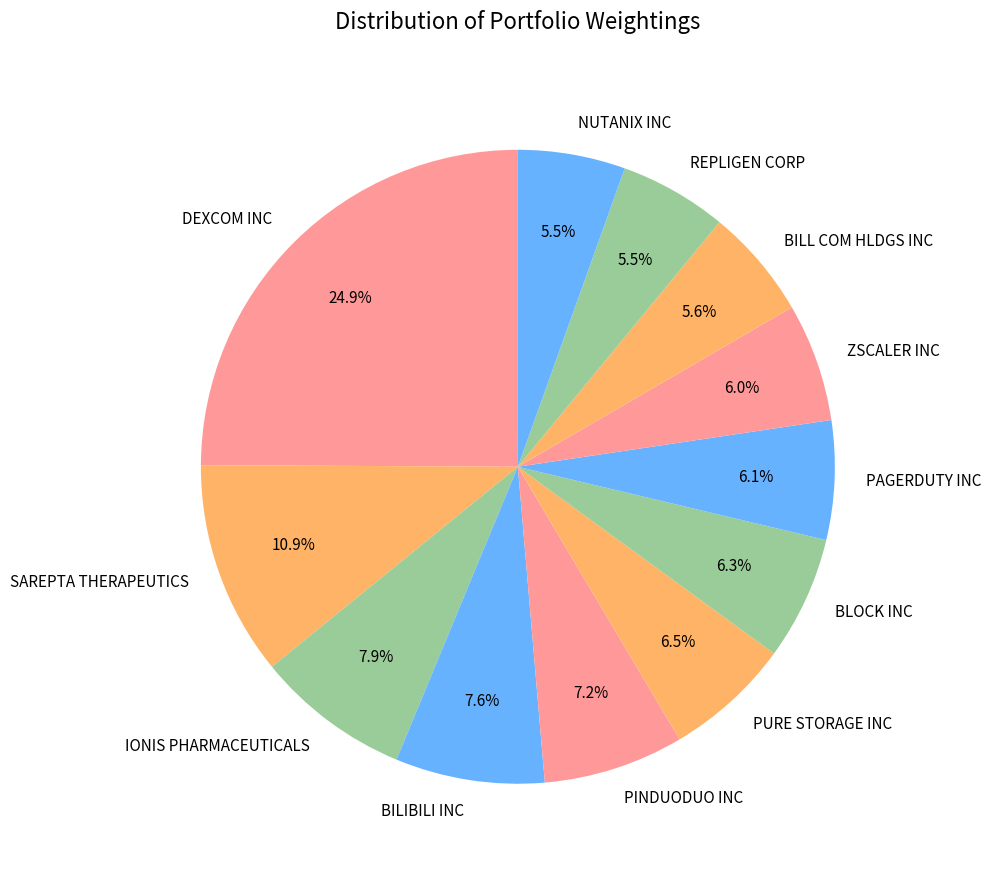

Count the number of slices in the pie.

12